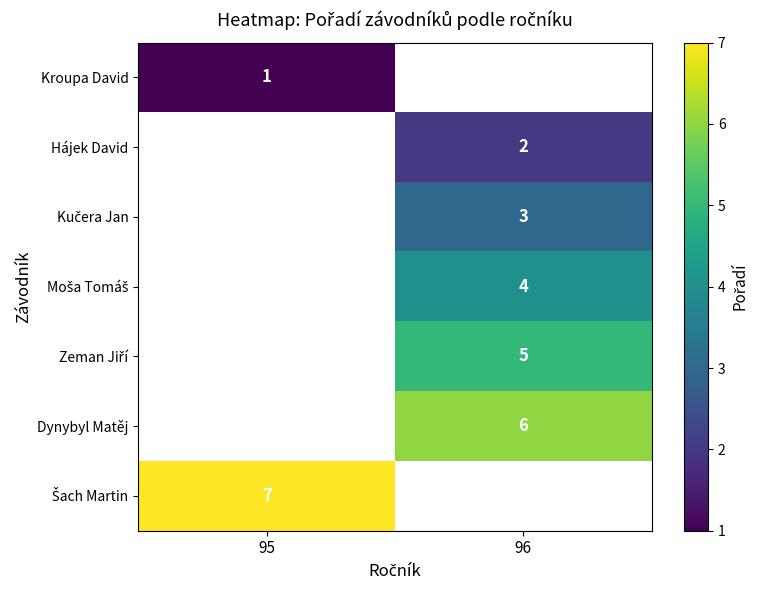

True or false: Hájek David has a value of 3 at 96.

False